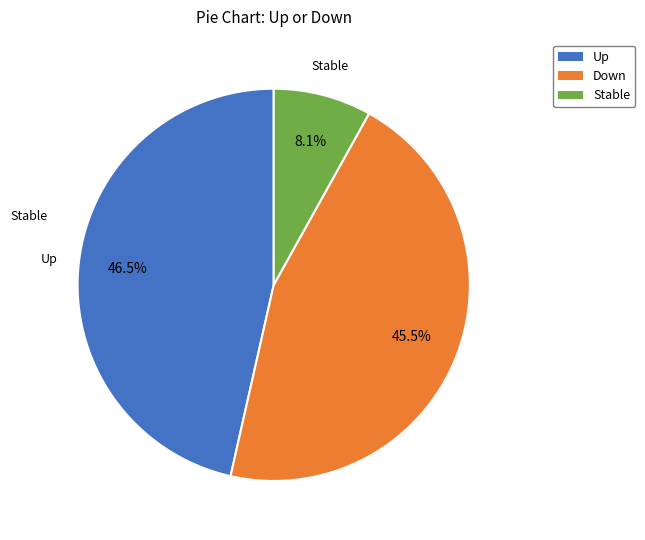

Does any single category account for the majority?

No